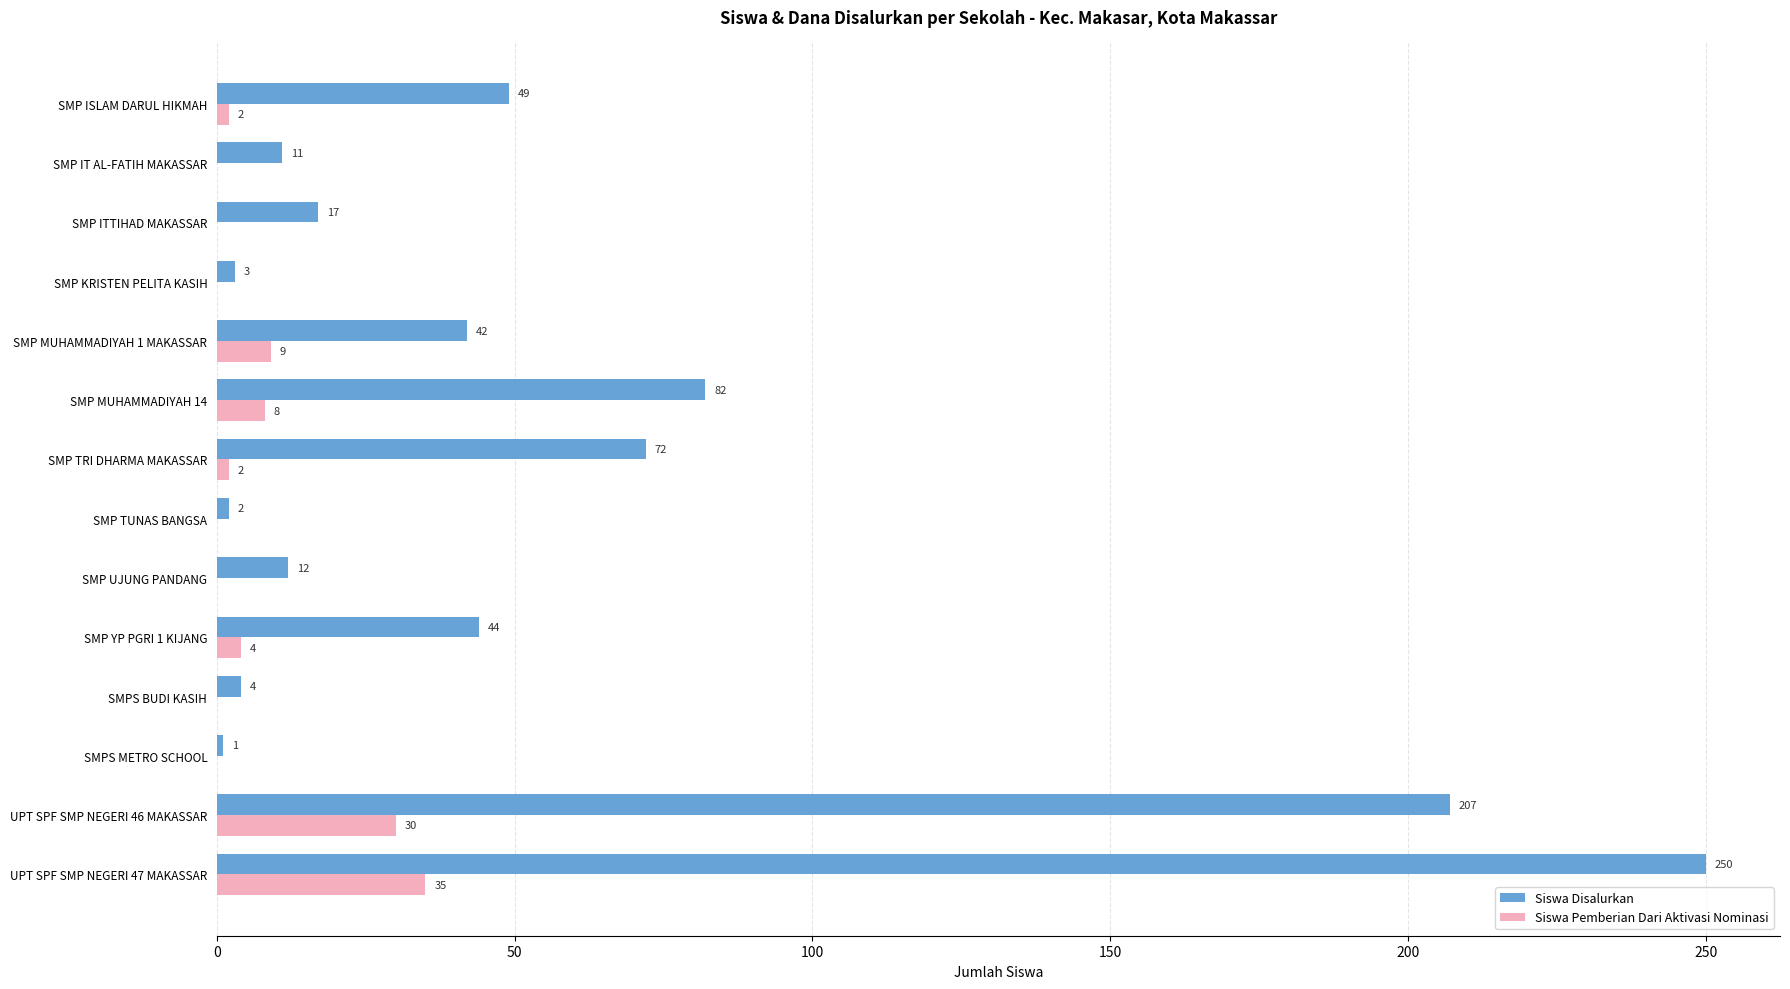

What is the sum of the Siswa Disalurkan values at SMP ITTIHAD MAKASSAR and SMP IT AL-FATIH MAKASSAR?

28